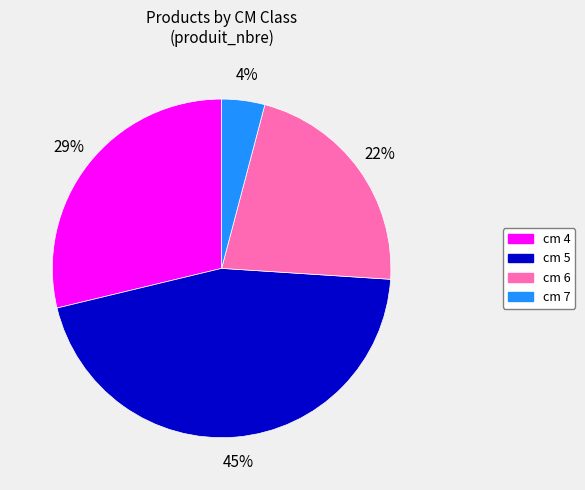

Rank the categories by value from lowest to highest.

cm 7, cm 6, cm 4, cm 5